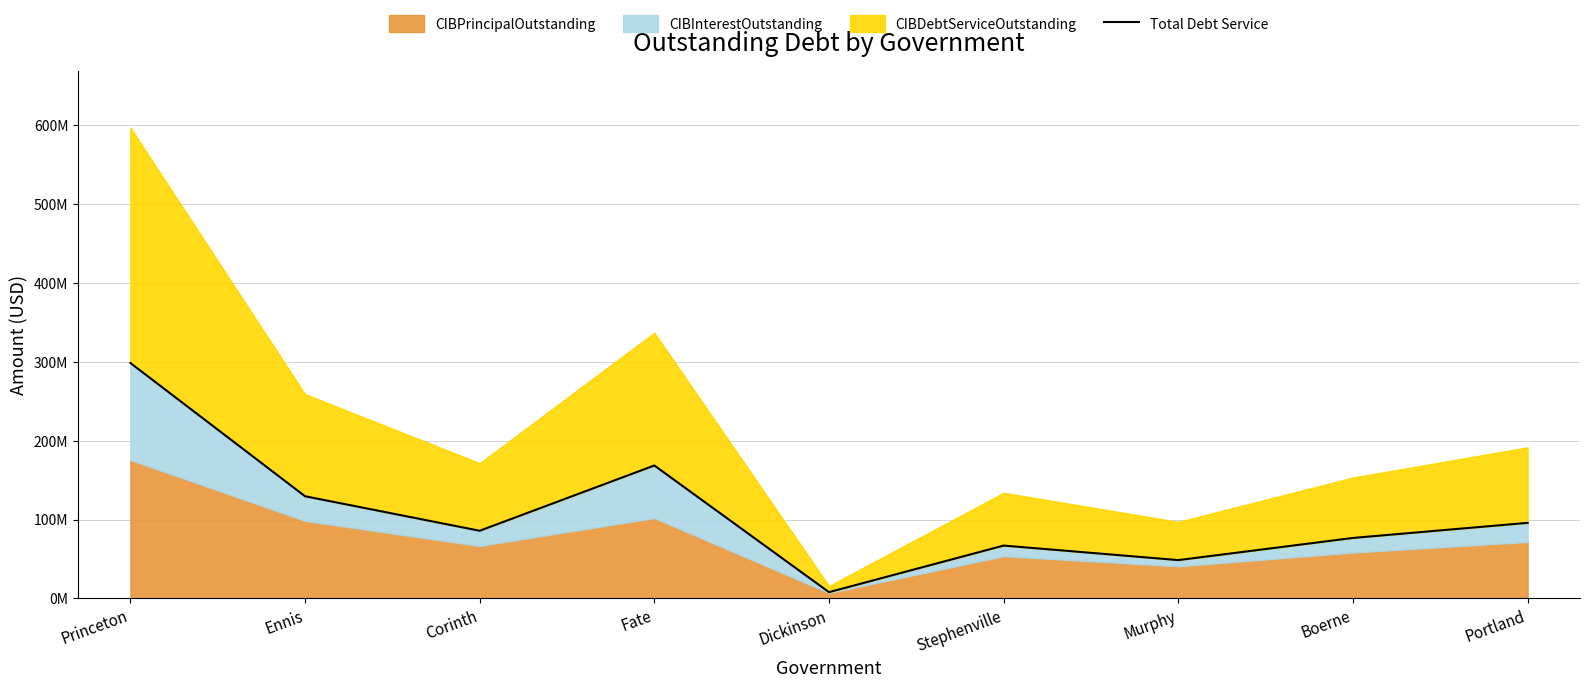

What is the value of the 9th point from the left?

95788440.0